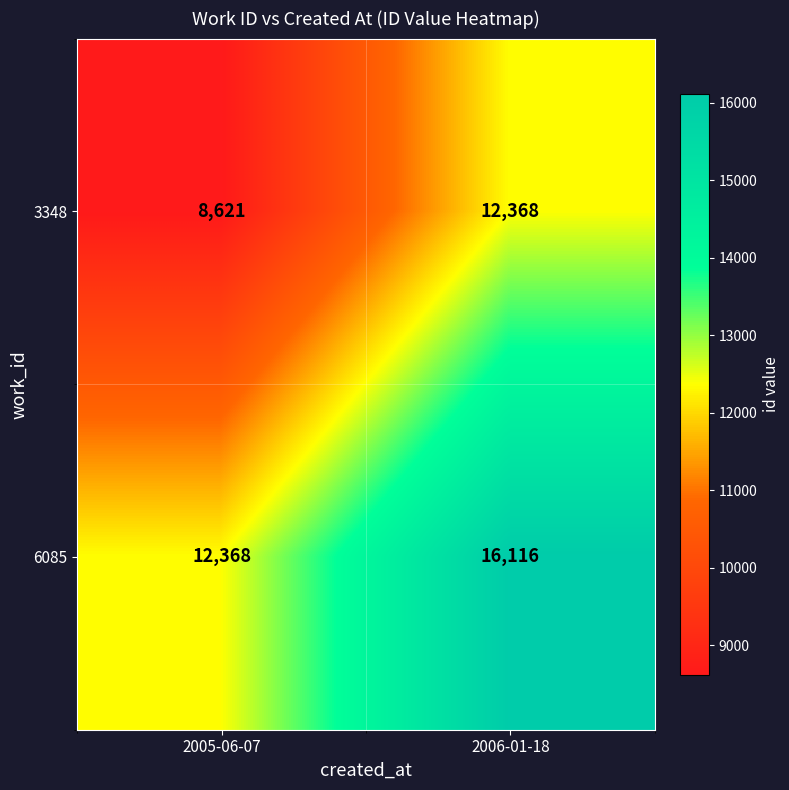

At which category is the sum across all series the highest?

2006-01-18